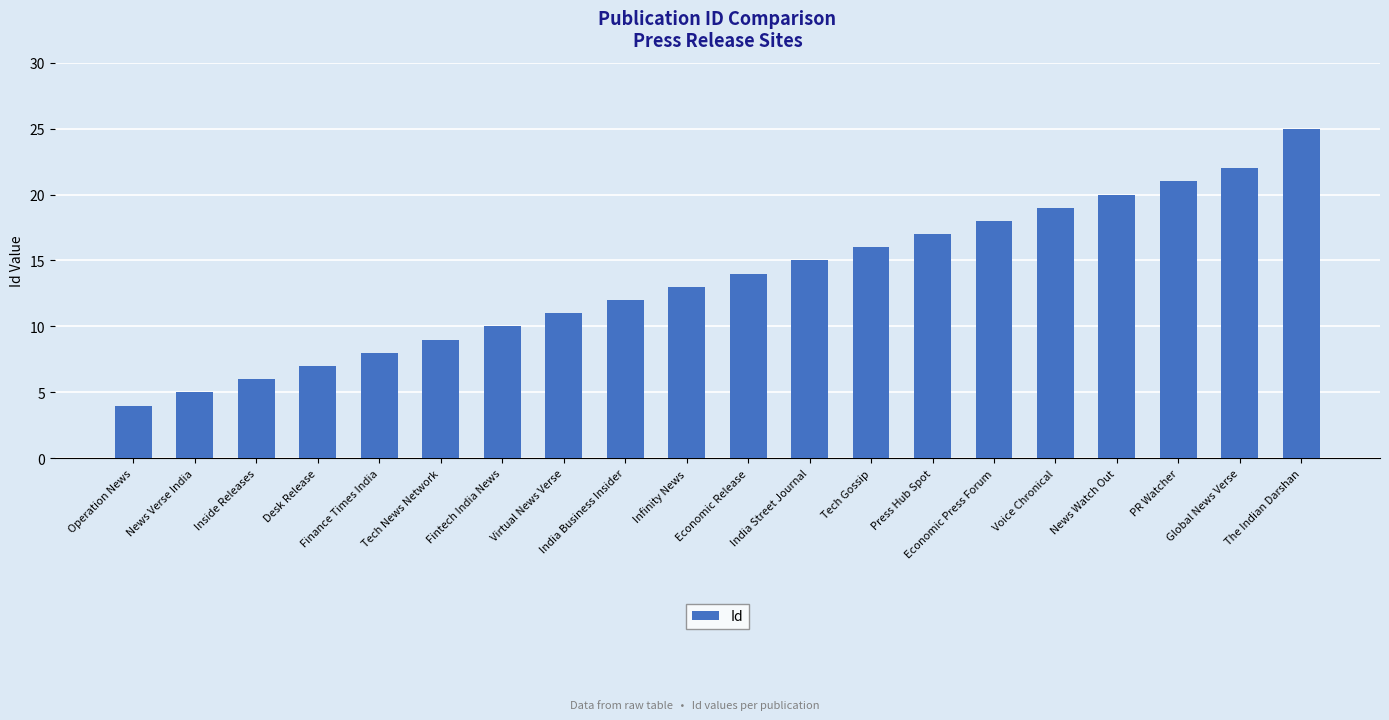

Are the bars horizontal?

No